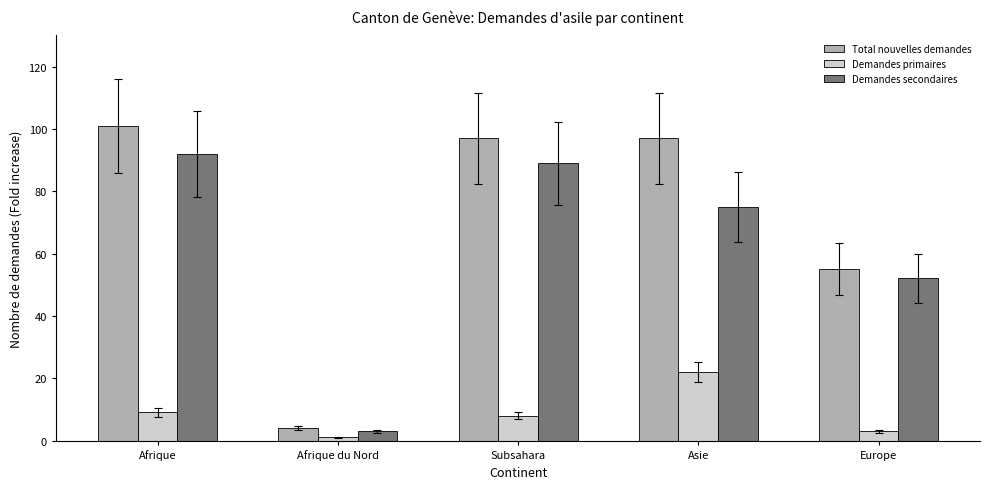

What is the difference between the second highest and second lowest values in the Demandes primaires series?

6